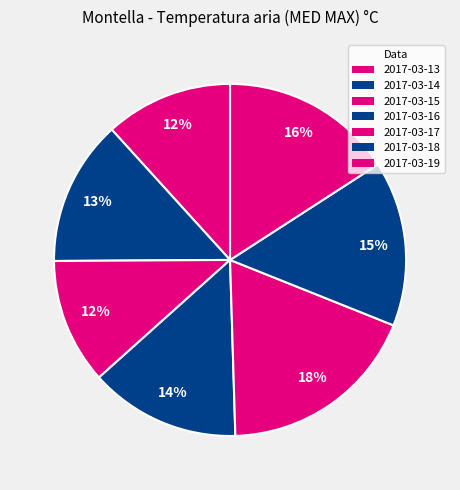

Rank the categories by value from lowest to highest.

2017-03-15, 2017-03-13, 2017-03-14, 2017-03-16, 2017-03-18, 2017-03-19, 2017-03-17